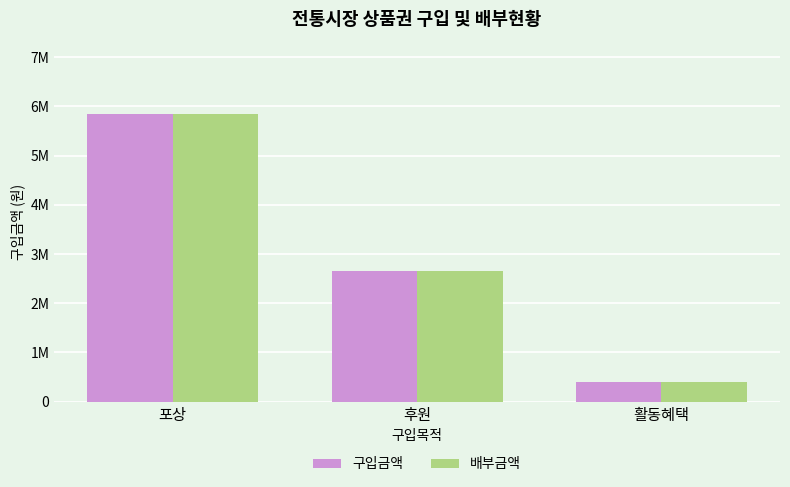

What is the label of the 3rd bar from the left?

활동혜택